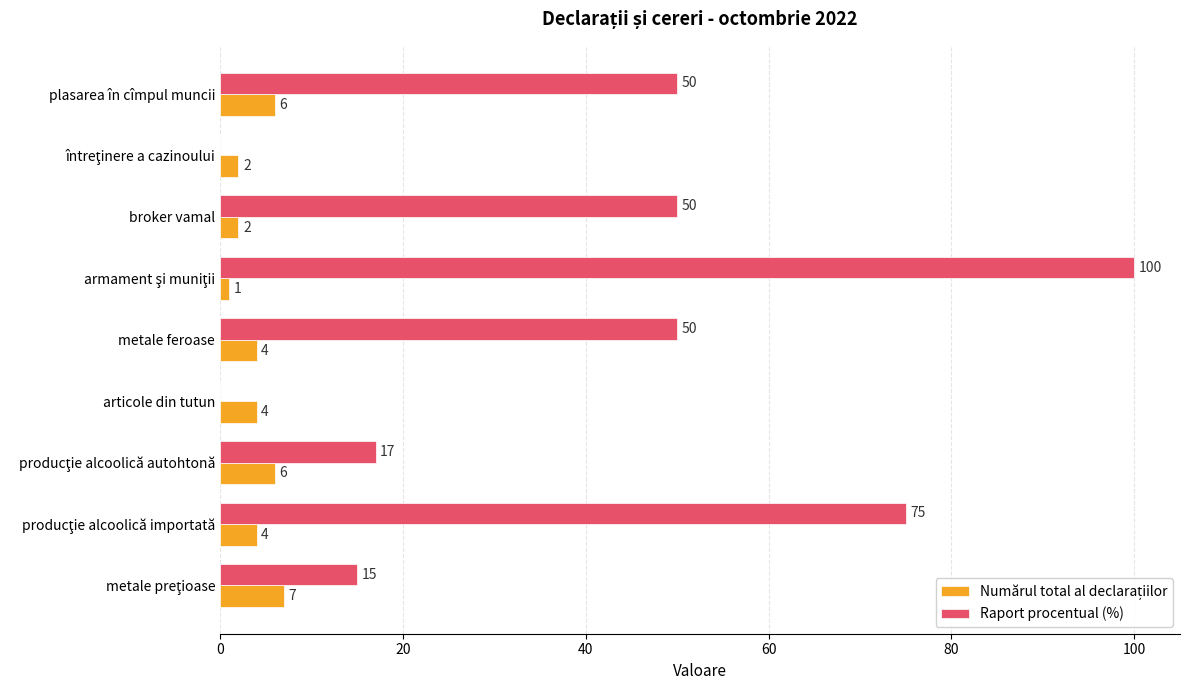

True or false: Raport procentual (%) has a value of 81 at broker vamal.

False